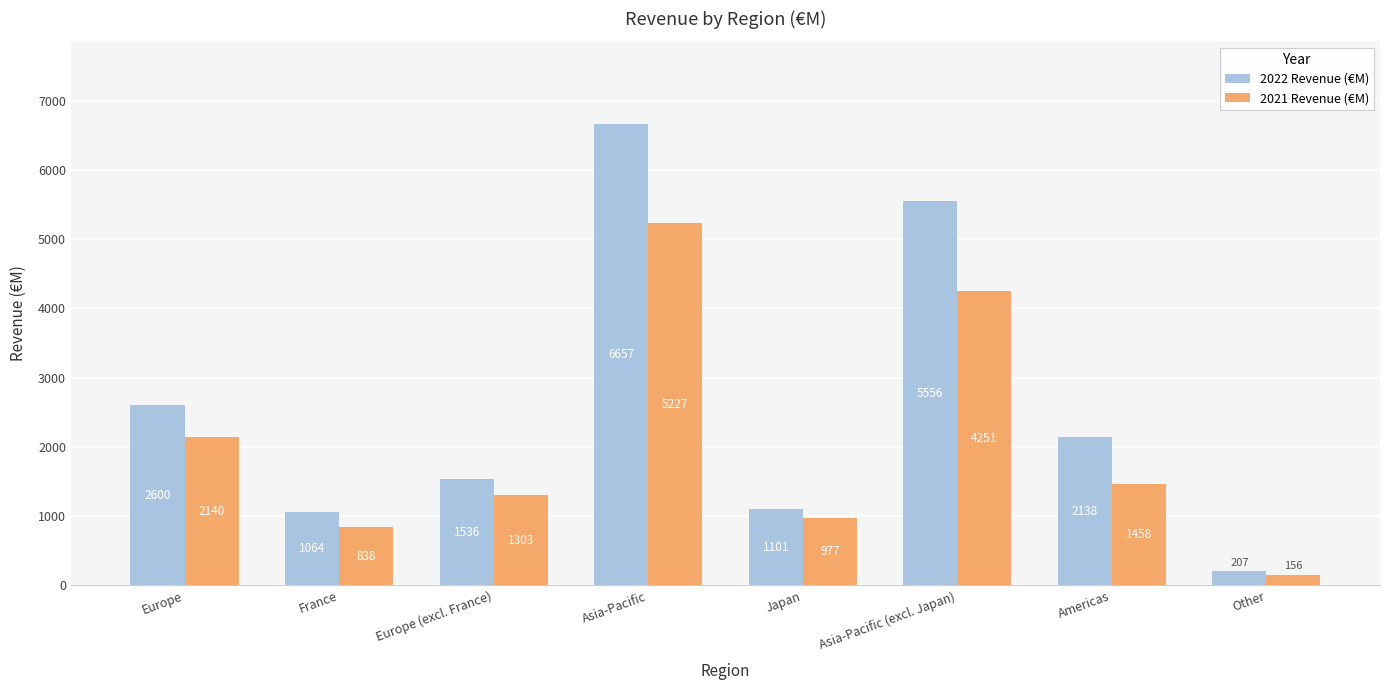

What is the difference between the highest and lowest values at Americas?

680